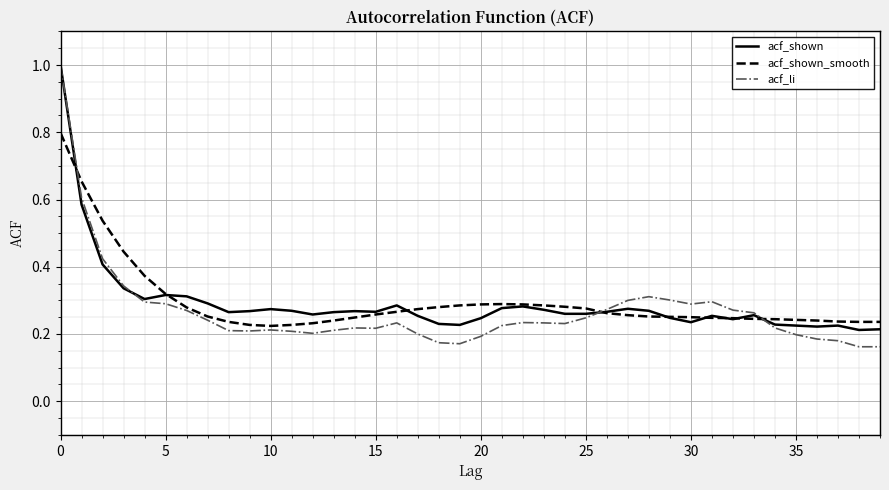

What is the maximum value for acf_shown?

1.0